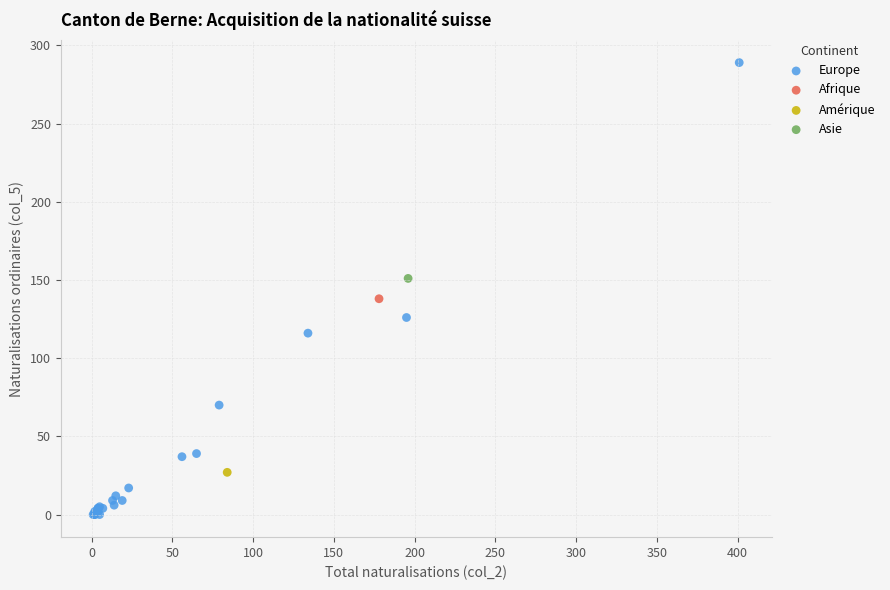

What are all the series names shown in the legend?

Europe, Afrique, Amérique, Asie